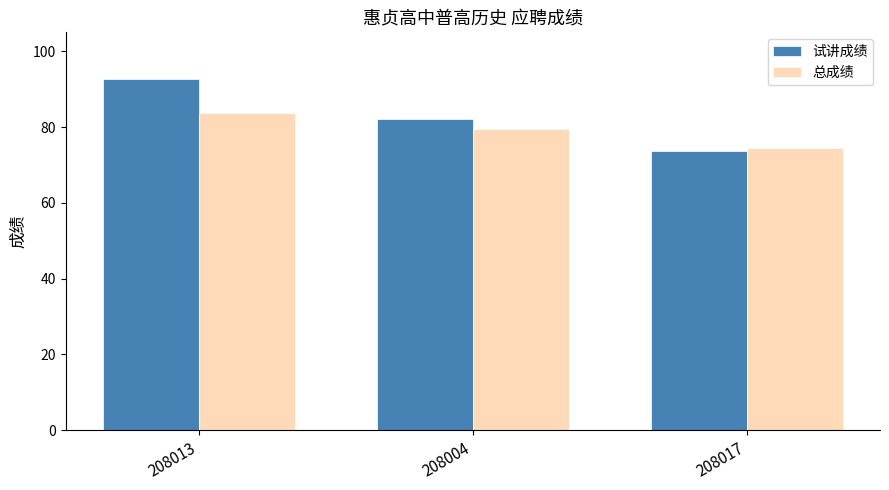

What is the sum of all 总成绩 values?

237.6